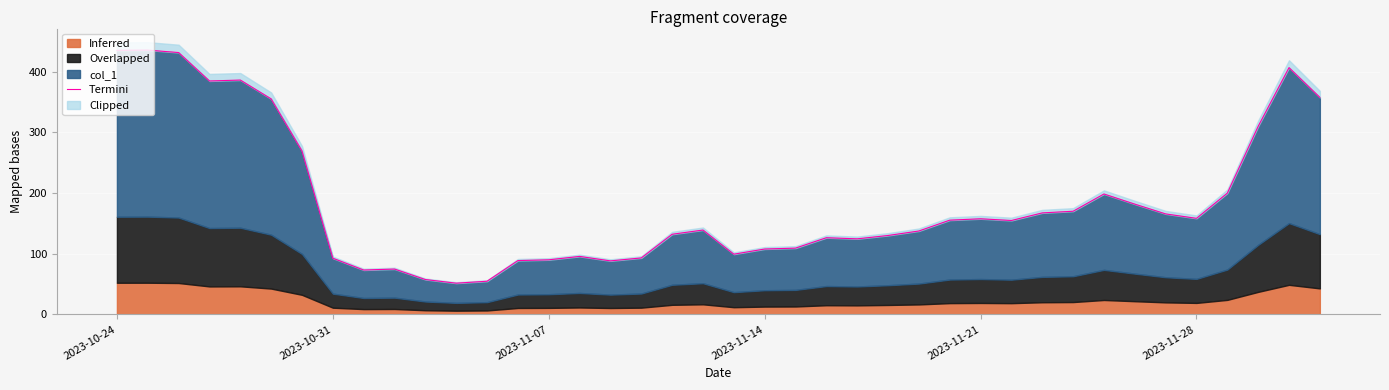

Reading left to right, what are all the values shown in this chart?

435.4	435.8	431.7	384.9	386.4	355.3	269.5	92.7	73.2	74.8	57.5	51.5	54.7	88.8	90.1	95.7	88.3	93.2	132.2	139.1	99.3	107.9	109.3	126.5	124.6	130.2	137.6	155.4	157.7	154.9	167.4	170.1	198.6	181.8	165.7	158.4	200.0	310.1	406.9	357.8